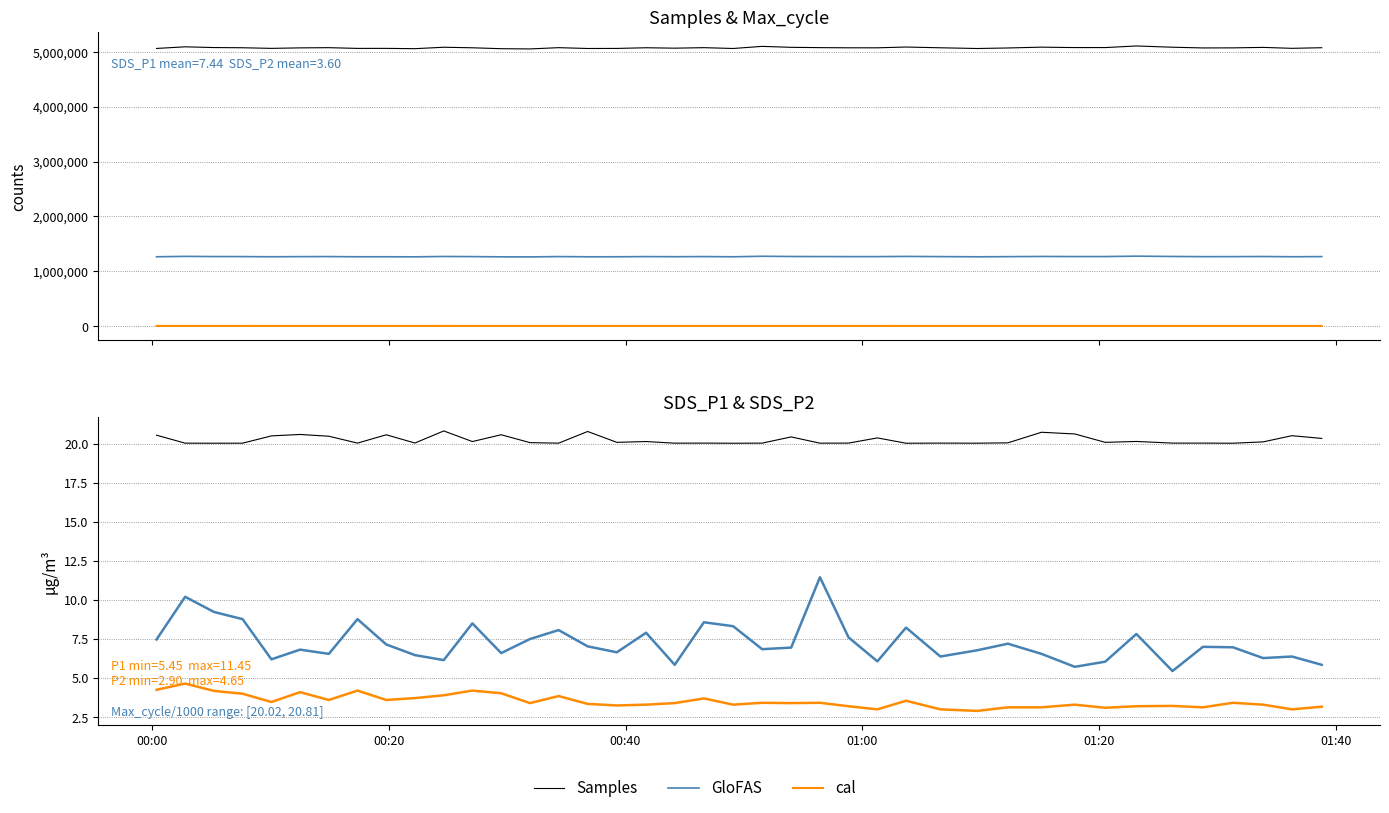

How many data points does each series have?

40